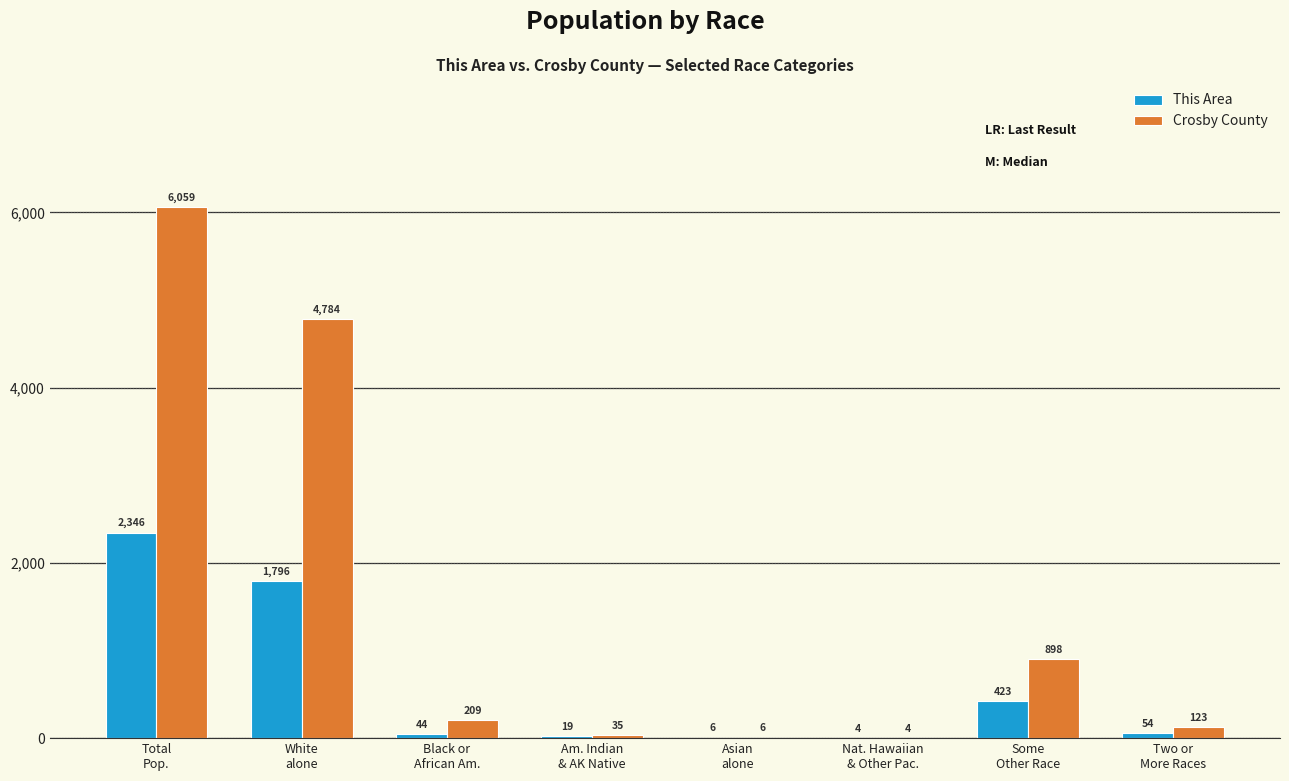

What is the highest value of the Crosby County series?

6059